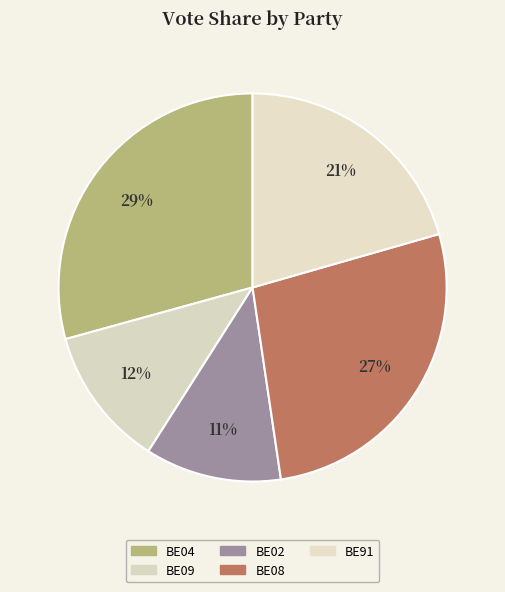

Rank the categories by value from lowest to highest.

BE02, BE09, BE91, BE08, BE04